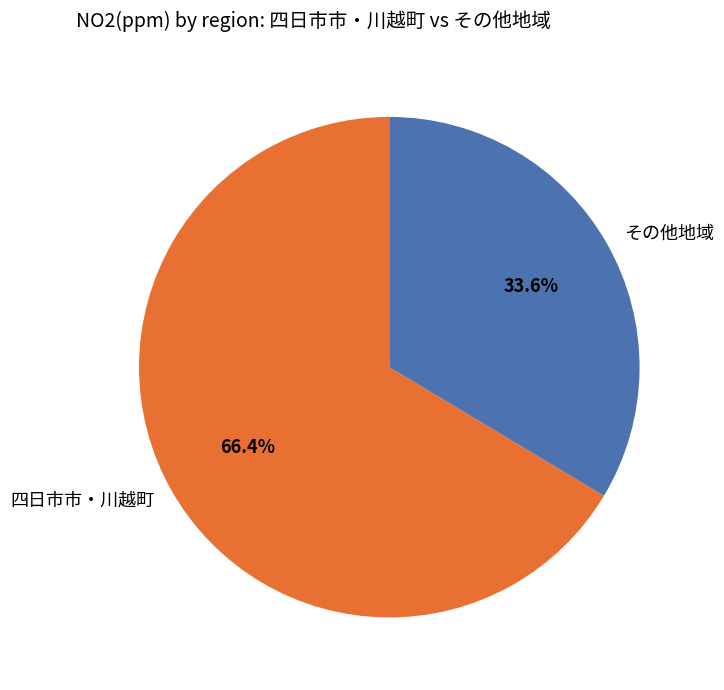

Combined, do 四日市市・川越町 and その他地域 account for over 50%?

Yes